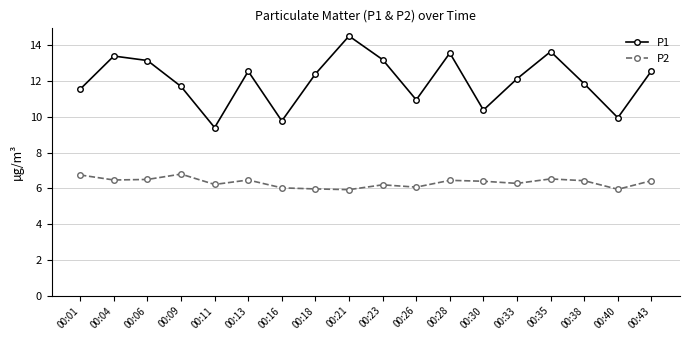

Which series has the largest total across all categories?

P1